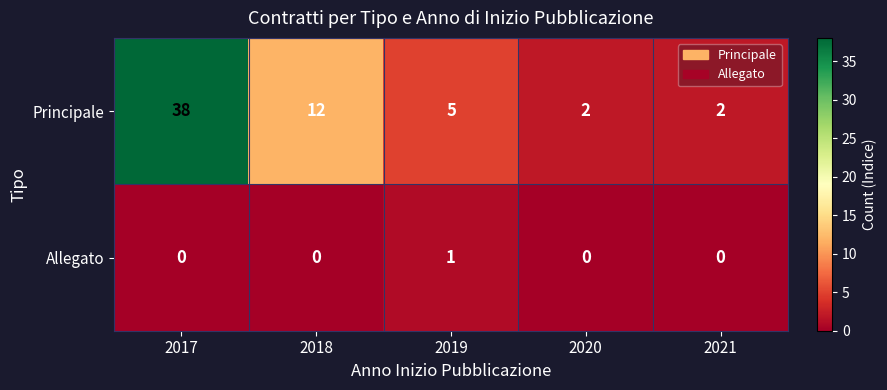

What is the difference between the highest and lowest values at 2019?

4